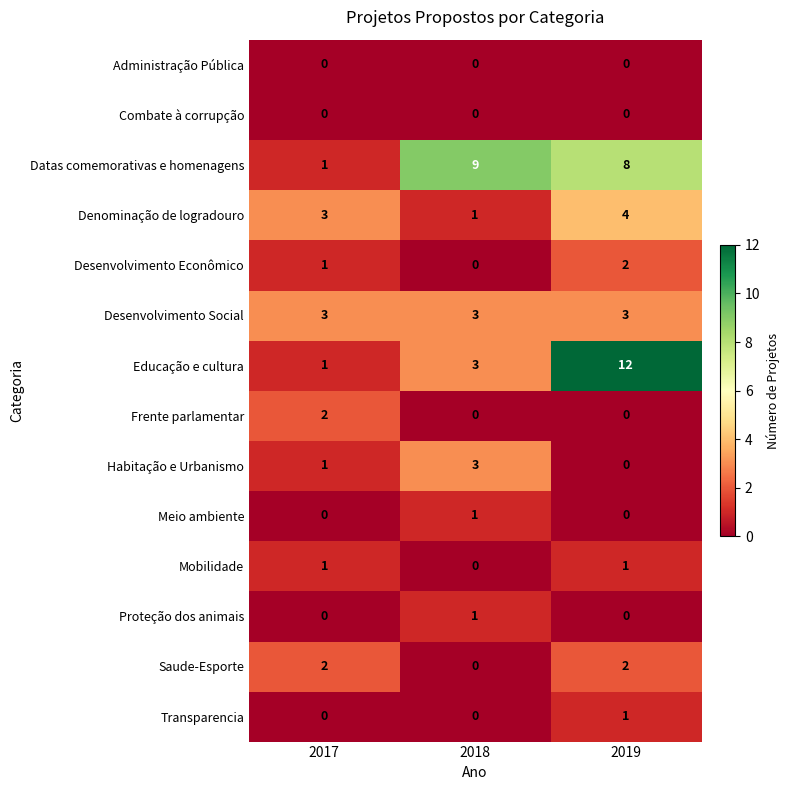

At which category is the sum across all series the highest?

2019